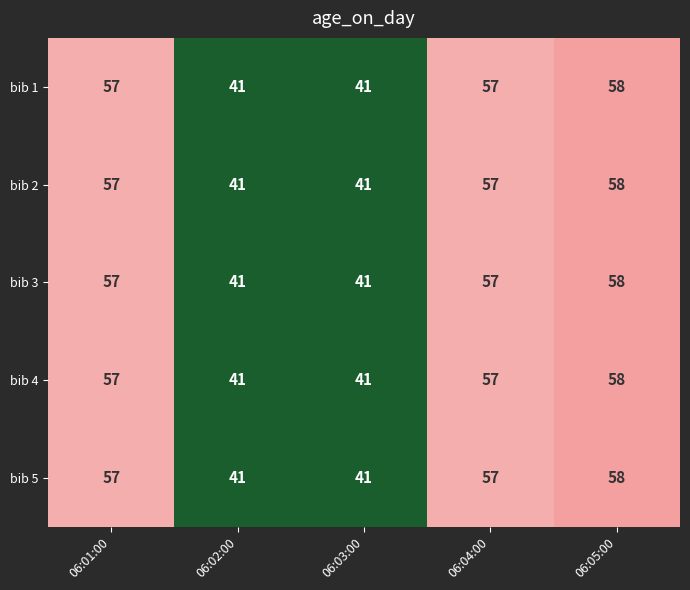

Which label corresponds to the largest value in the chart?

06:05:00